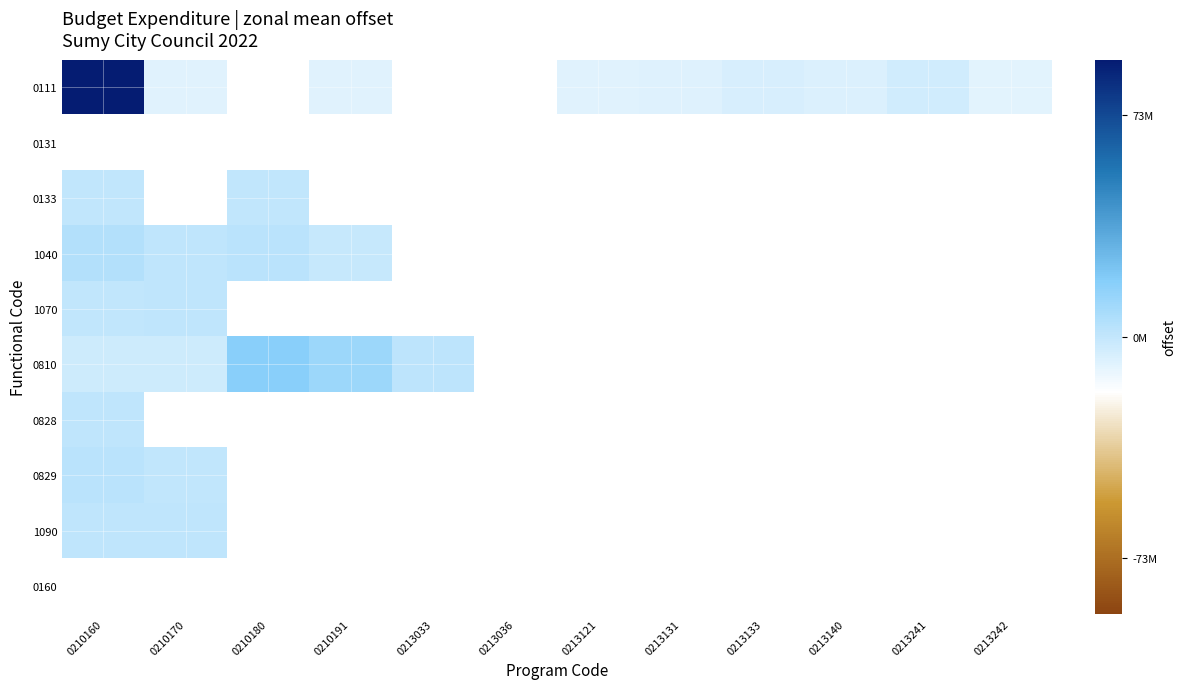

At which label is 0828 closest to 788734?

0210160